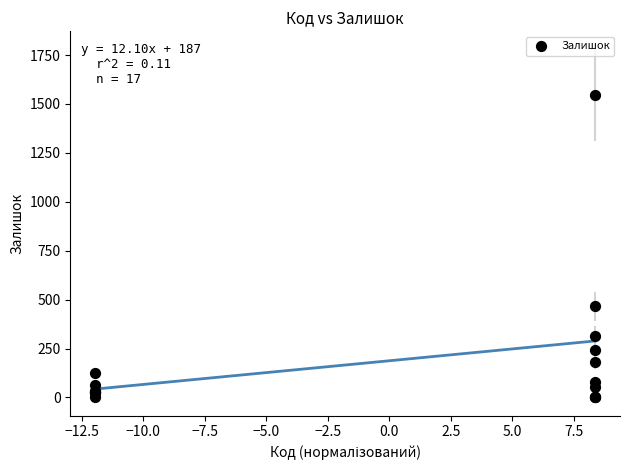

What Y value in the scatter plot is closest to 773?

465